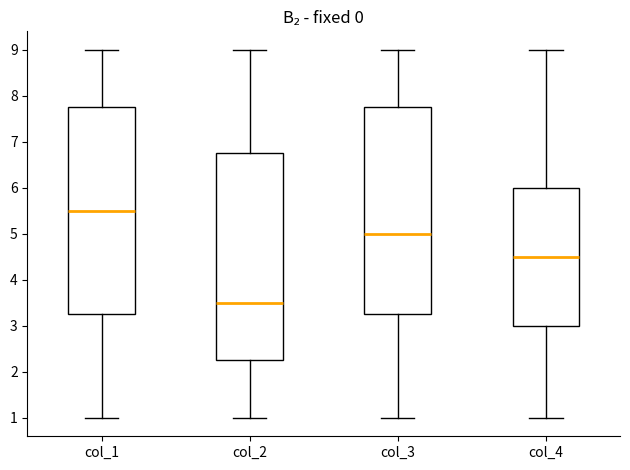

Where does the lower whisker of the box for col_1 end on the y-axis? The values are not printed on the chart, so give them approximately, as read against the axis.

1.0